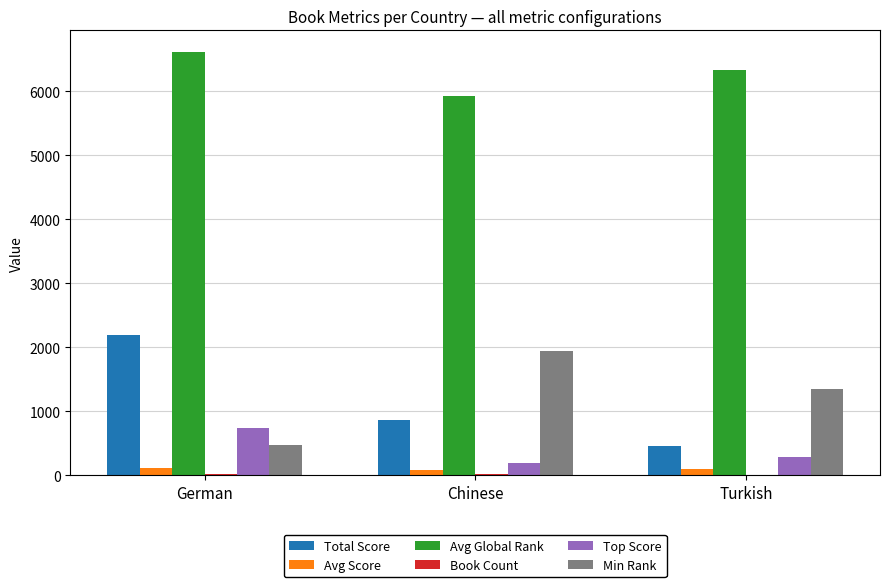

What is the total value across all series at Chinese?

9028.8